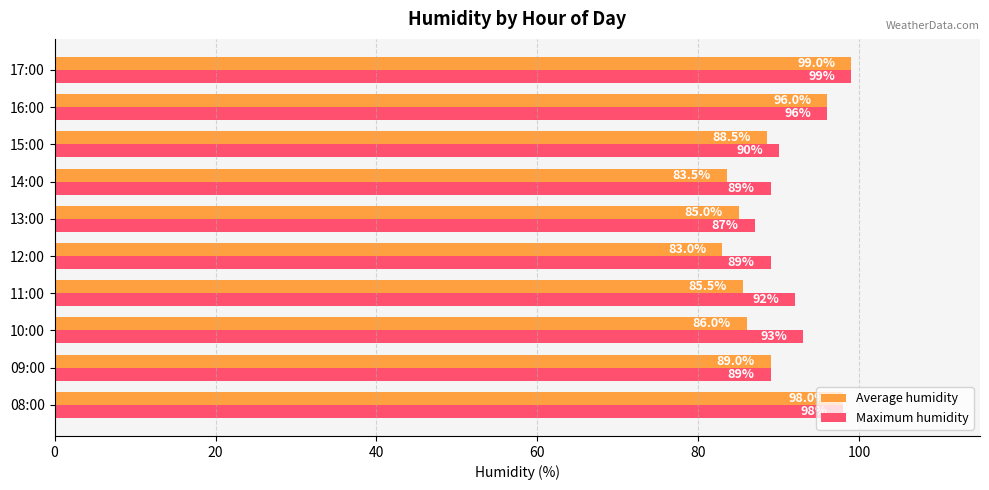

What is the difference between the maximum and second lowest values in the Average humidity series?

15.5